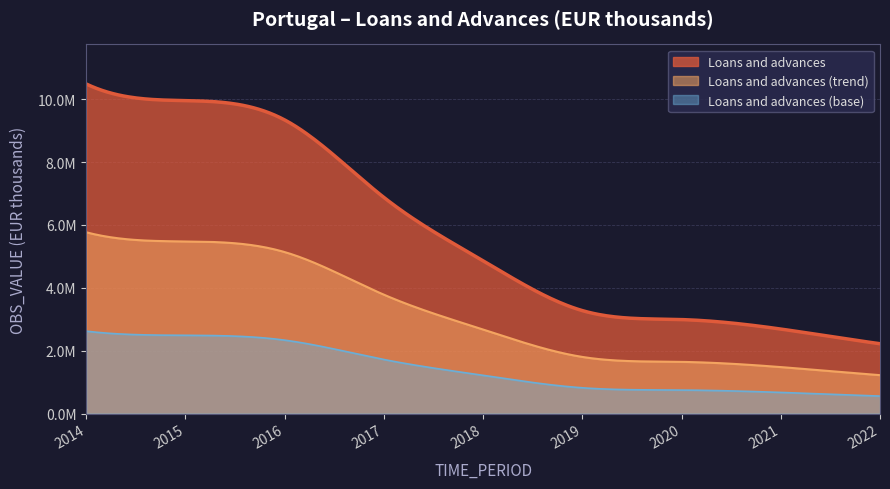

True or false: the data has more than 1 interior local peaks.

False